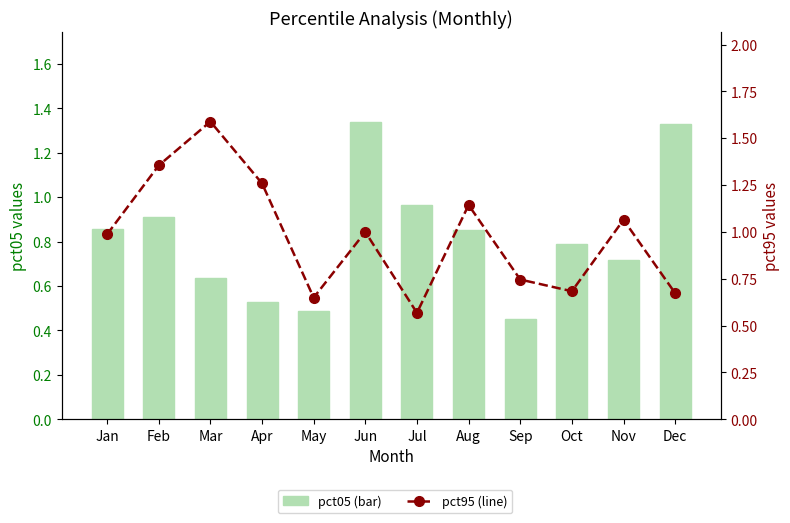

Which series changed the most between Apr and Aug?

pct05 (bar)